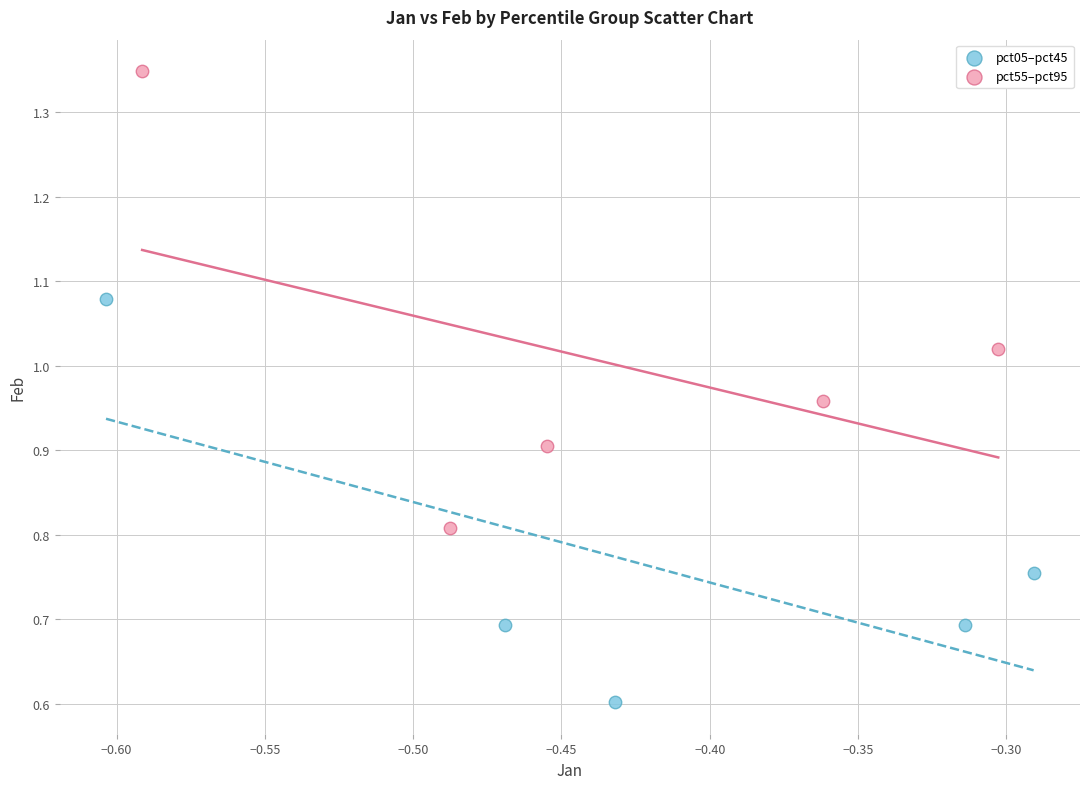

Which series reaches the maximum Y coordinate?

pct55–pct95